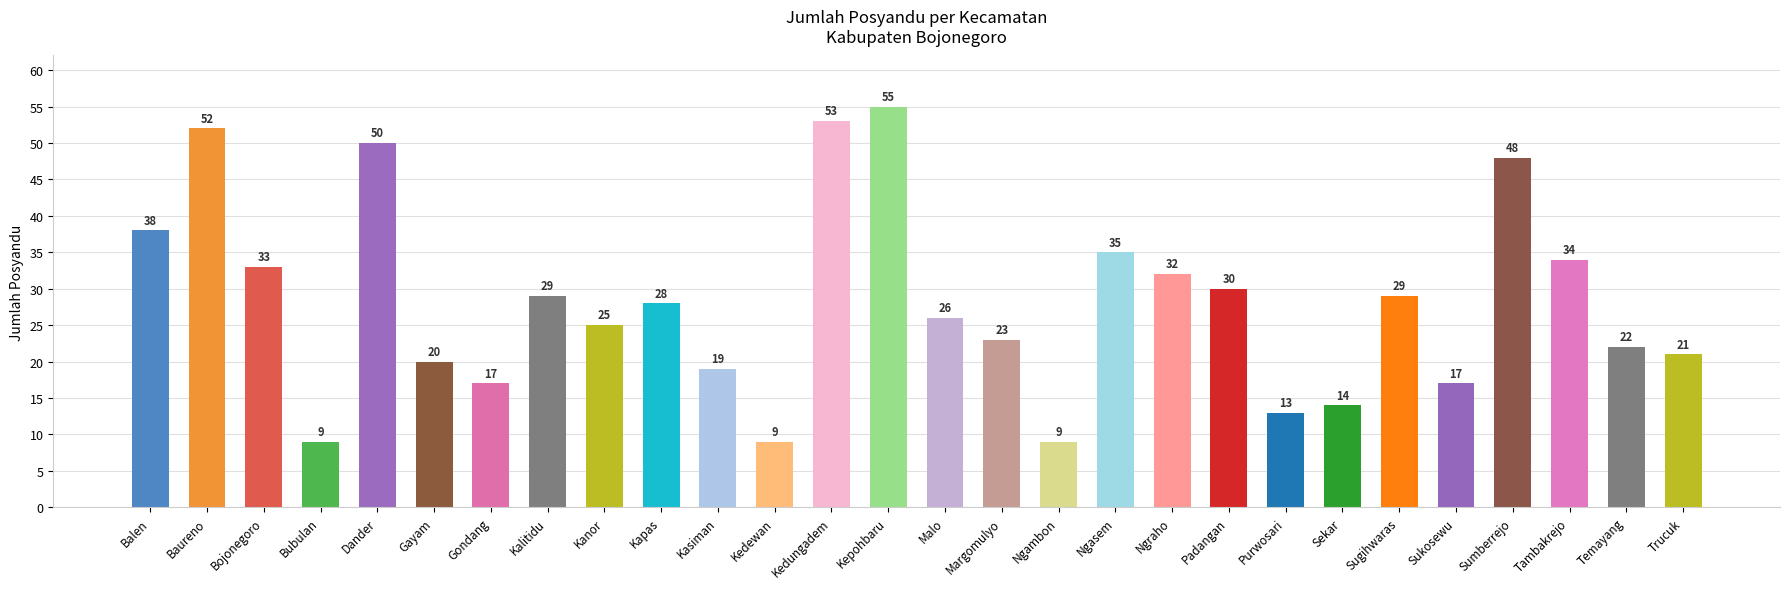

Where does the data first go above 28?

Balen